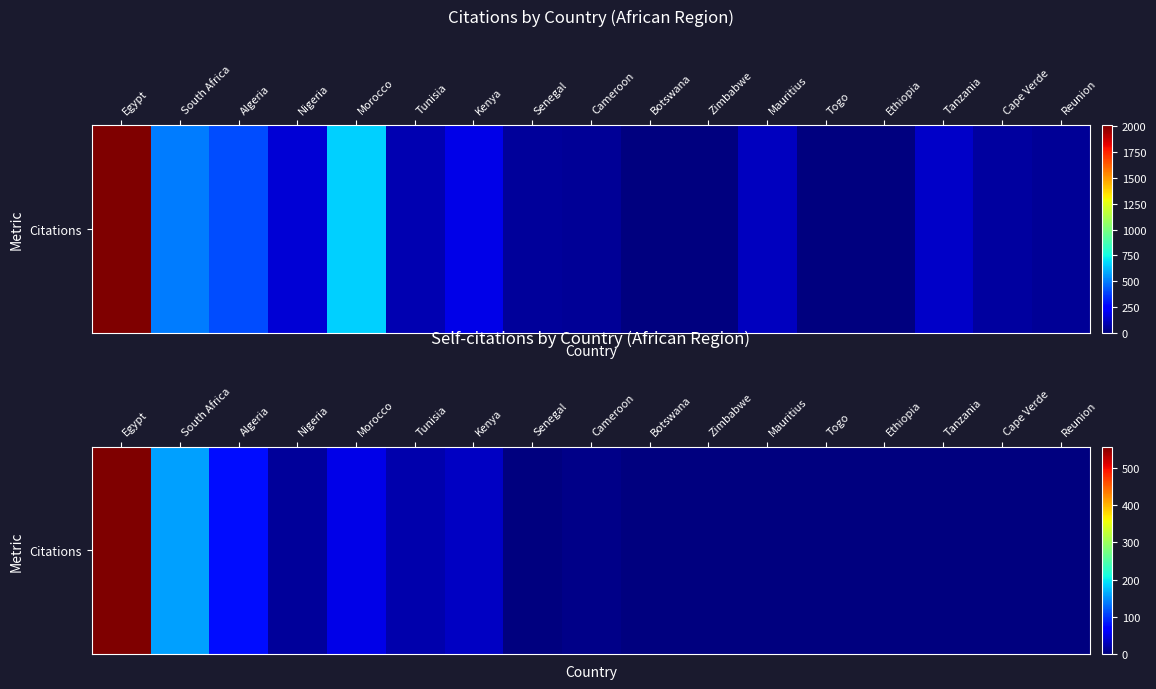

Which has a higher value, Botswana or Cameroon?

Cameroon